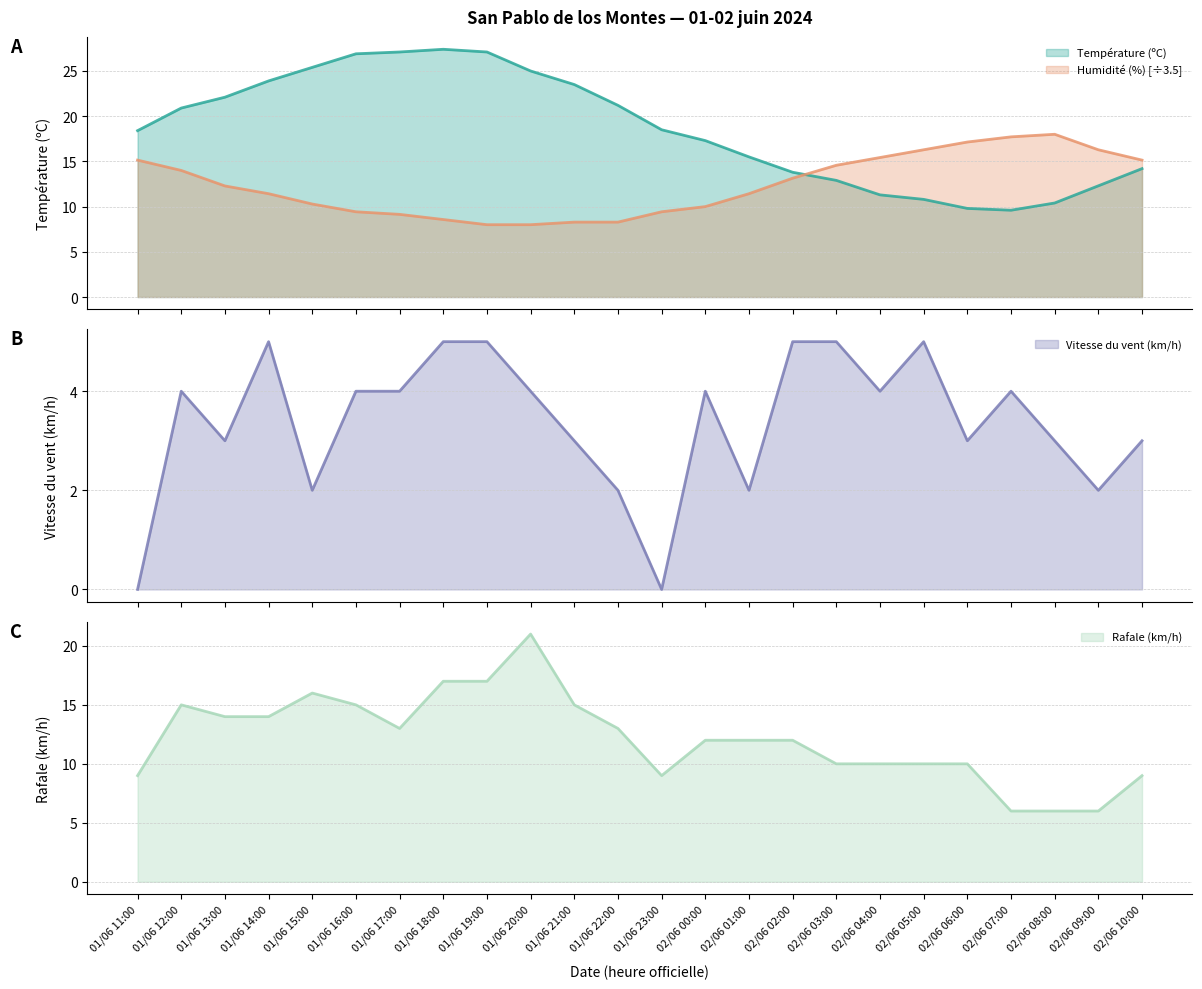

Is the value of Température (ºC) at 01/06 18:00 greater than the value of Rafale (km/h) at 01/06 13:00?

Yes